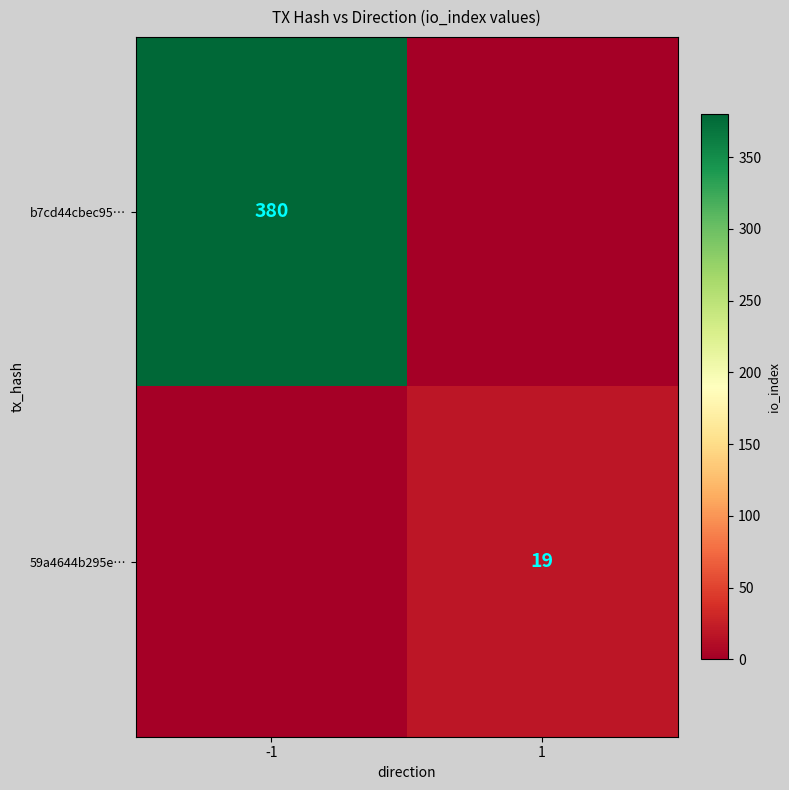

True or false: b7cd44cbec95… has a value of 116 at -1.

False